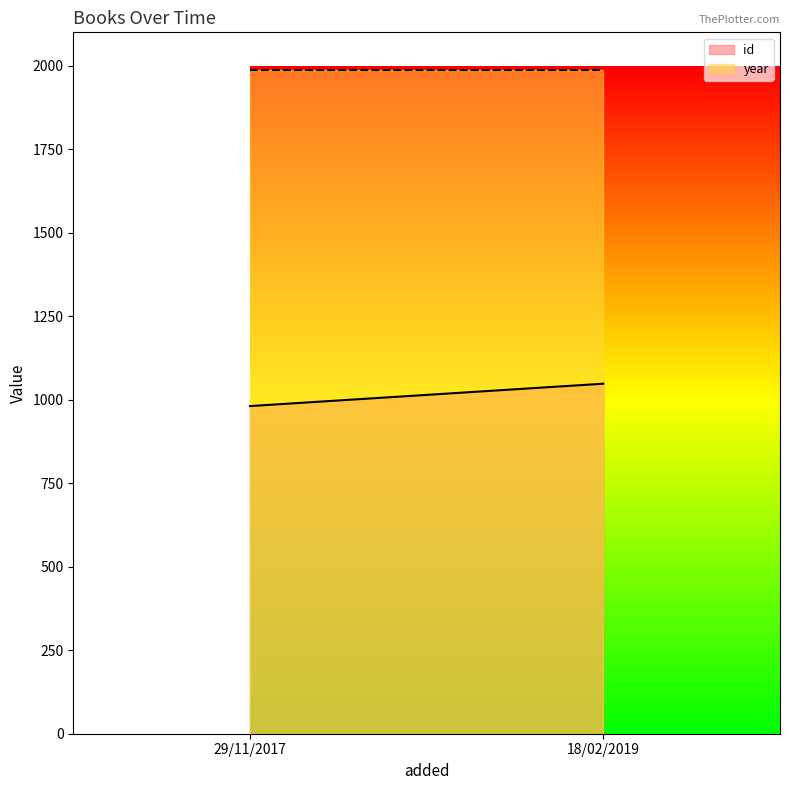

What is the total value across all series at 18/02/2019?

3036